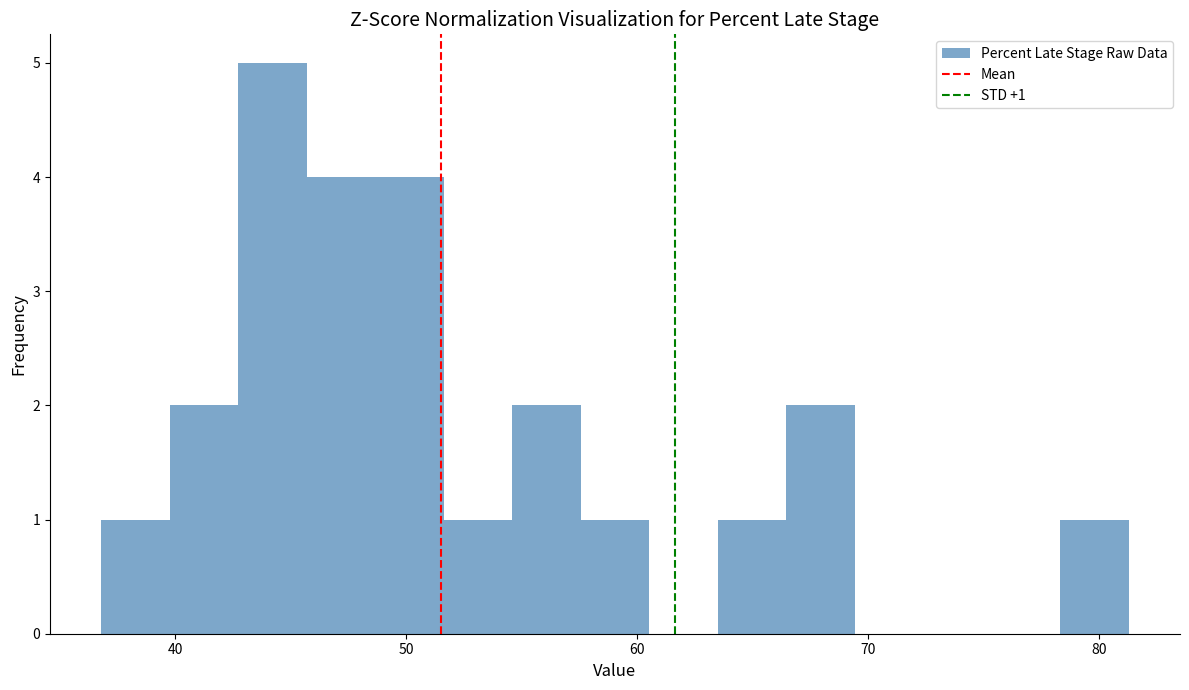

Read against the x-axis, roughly where is the centre of the tallest bar?

44